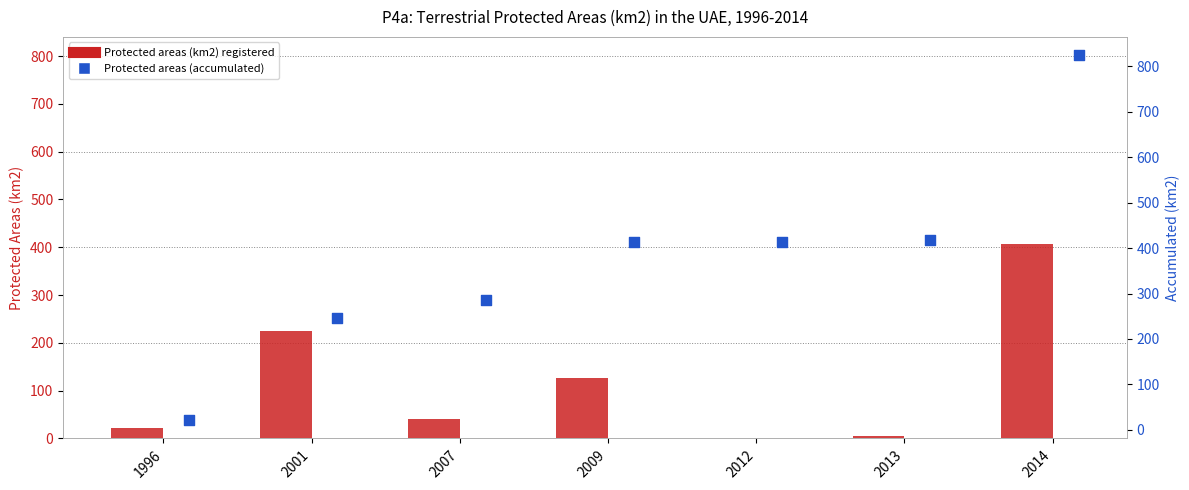

What is the total value across all series at 2009?

540.0